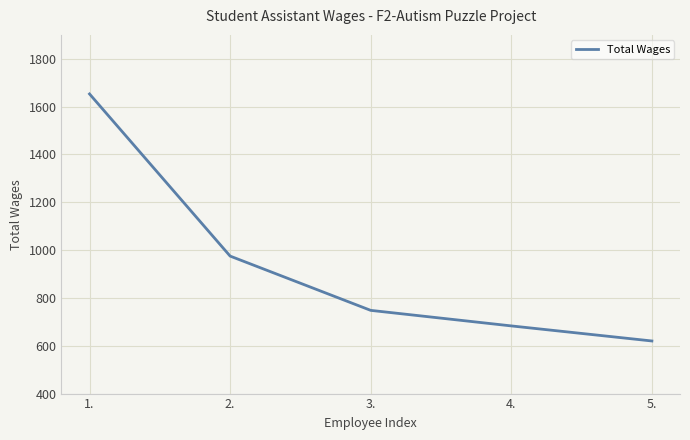

Where is the data nearest to the value 1136?

2.